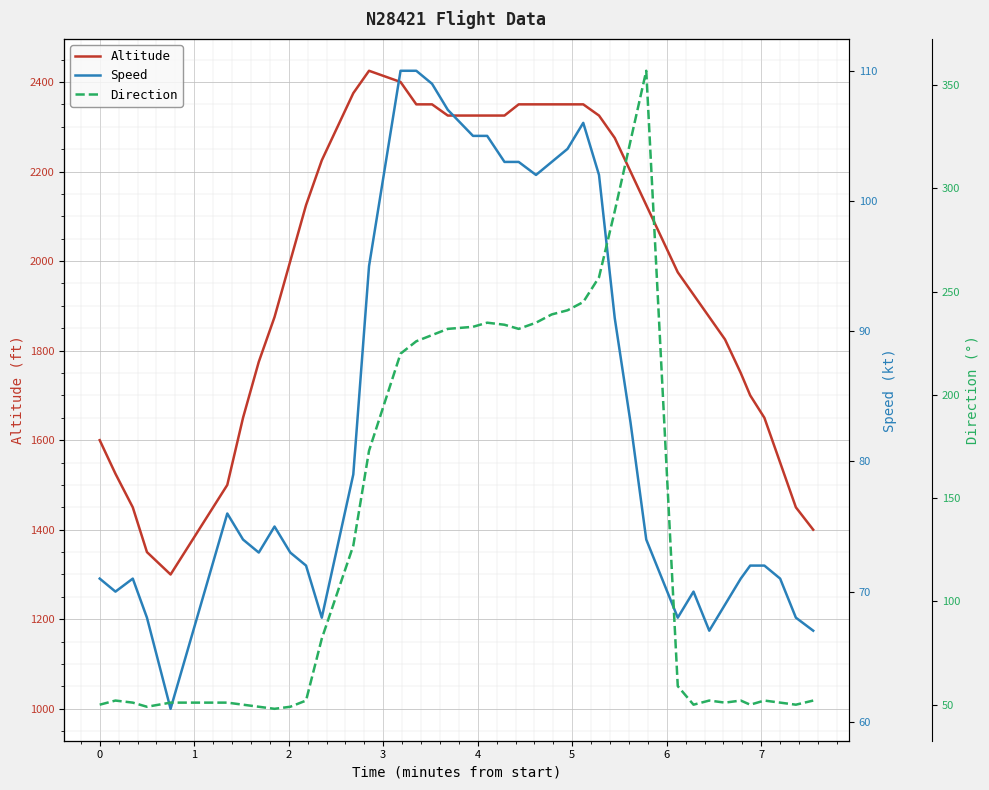

What is the lowest value of the Altitude series?

1300